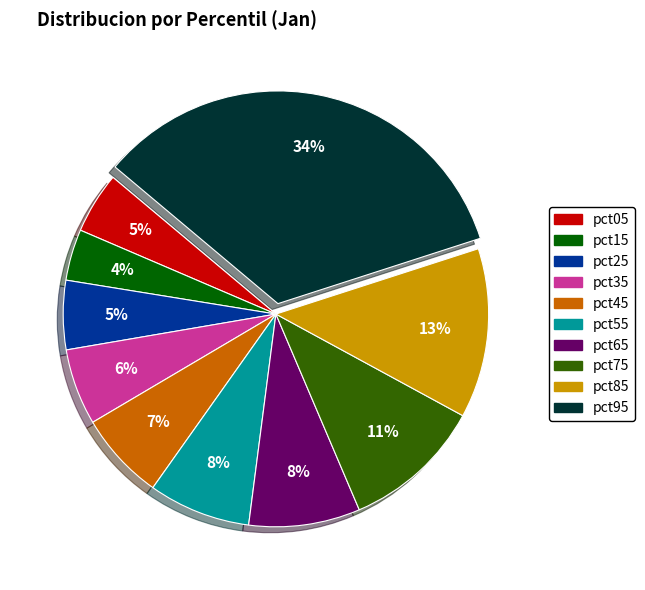

Do pct85 and pct65 together represent more than half of the pie?

No